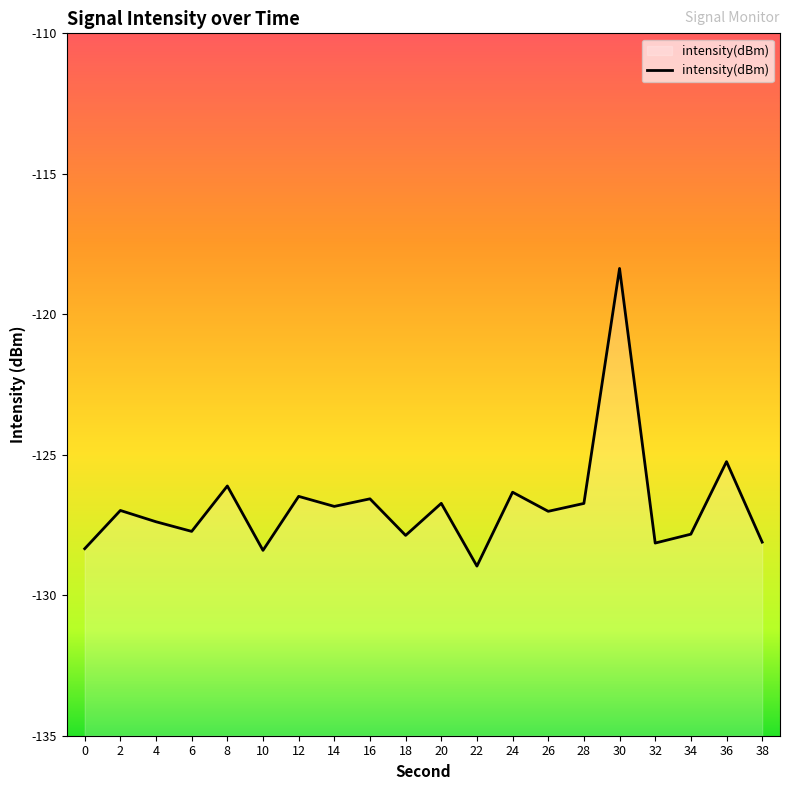

Is it true that the value at 26 is -204.0?

False